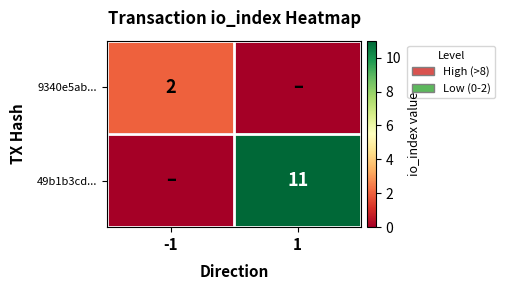

The value of 49b1b3cd... at 1 is 19. True or false?

False